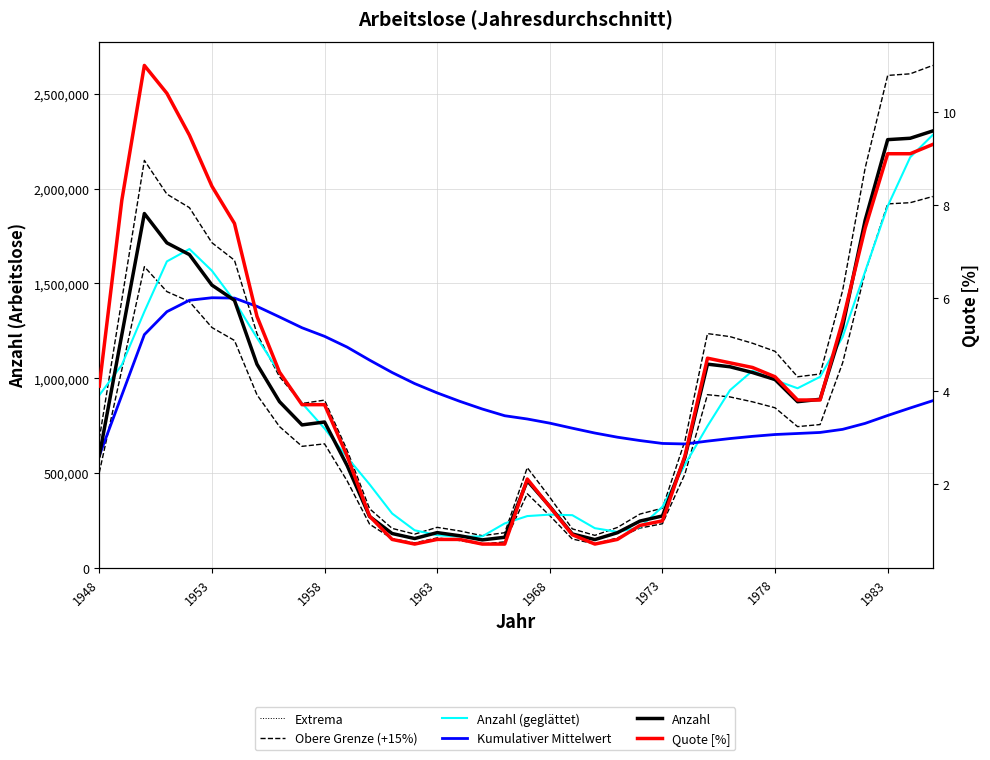

Reading left to right, extract all data points from this chart.

Anzahl: 1948=591532.0	1949=1229712.0	1950=1868504.0	1951=1713887.0	1952=1651915.0	1953=1491000.0	1954=1410717.0	1955=1073576.0	1956=876287.0	1957=753711.0	1958=769077.0	1959=539942.0	1960=270678.0	1961=180855.0	1962=154523.0	1963=185646.0	1964=169070.0	1965=147352.0	1966=161059.0	1967=459489.0	1968=323480.0	1969=178579.0	1970=148846.0	1971=185072.0	1972=246433.0	1973=273498.0	1974=582481.0	1975=1074217.0	1976=1060336.0	1977=1029995.0	1978=992948.0	1979=876137.0	1980=888900.0	1981=1271574.0	1982=1833244.0	1983=2258235.0	1984=2265559.0	1985=2304014.0
Quote [%]: 1948=4.1	1949=8.1	1950=11.0	1951=10.4	1952=9.5	1953=8.4	1954=7.6	1955=5.6	1956=4.4	1957=3.7	1958=3.7	1959=2.6	1960=1.3	1961=0.8	1962=0.7	1963=0.8	1964=0.8	1965=0.7	1966=0.7	1967=2.1	1968=1.5	1969=0.9	1970=0.7	1971=0.8	1972=1.1	1973=1.2	1974=2.6	1975=4.7	1976=4.6	1977=4.5	1978=4.3	1979=3.8	1980=3.8	1981=5.5	1982=7.5	1983=9.1	1984=9.1	1985=9.3